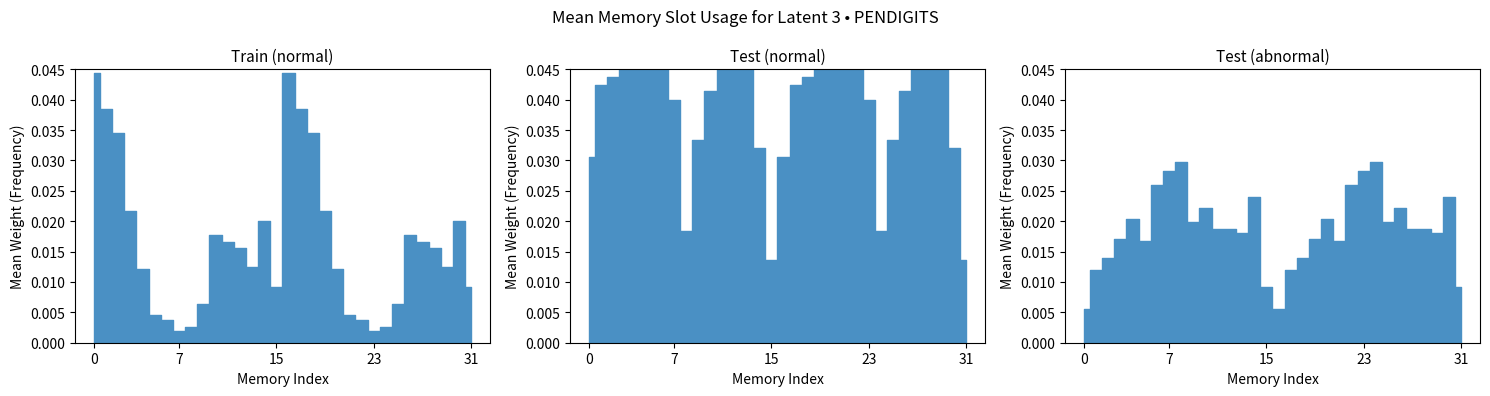

Is this an area chart (filled region under the line)?

No